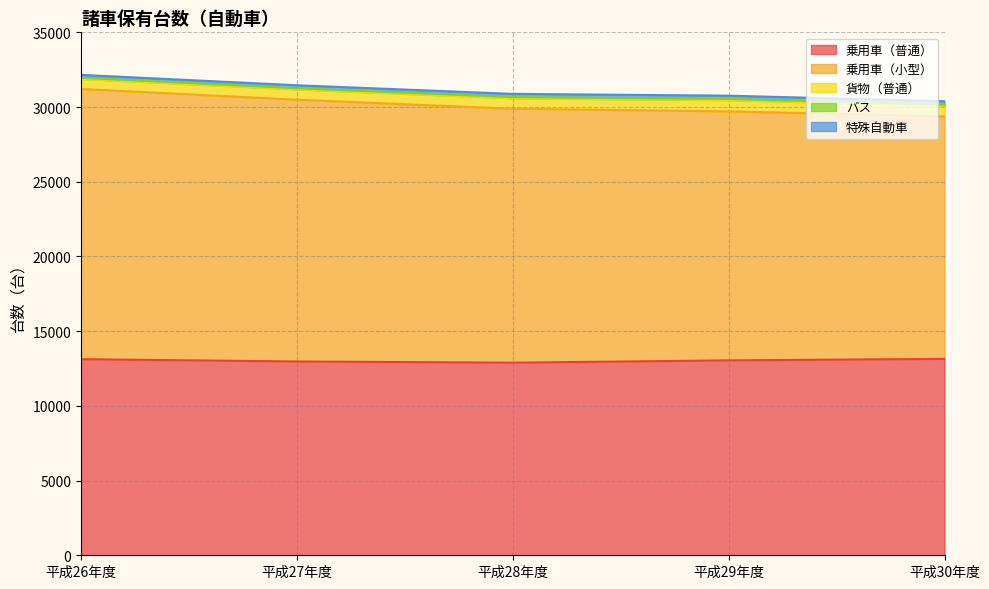

What is the difference between the second highest and second lowest values in the 乗用車（普通） series?

152